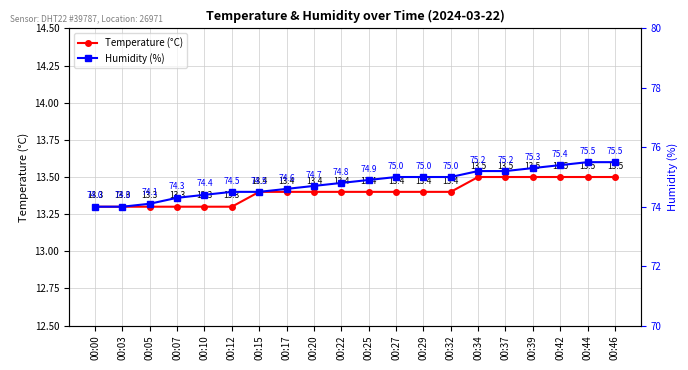

At how many categories does at least one series exceed 48?

20